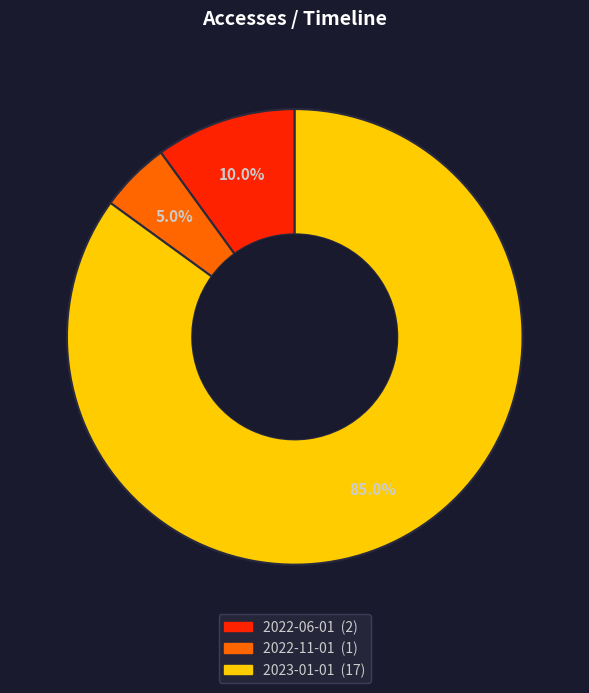

How many segments does this pie chart have?

3